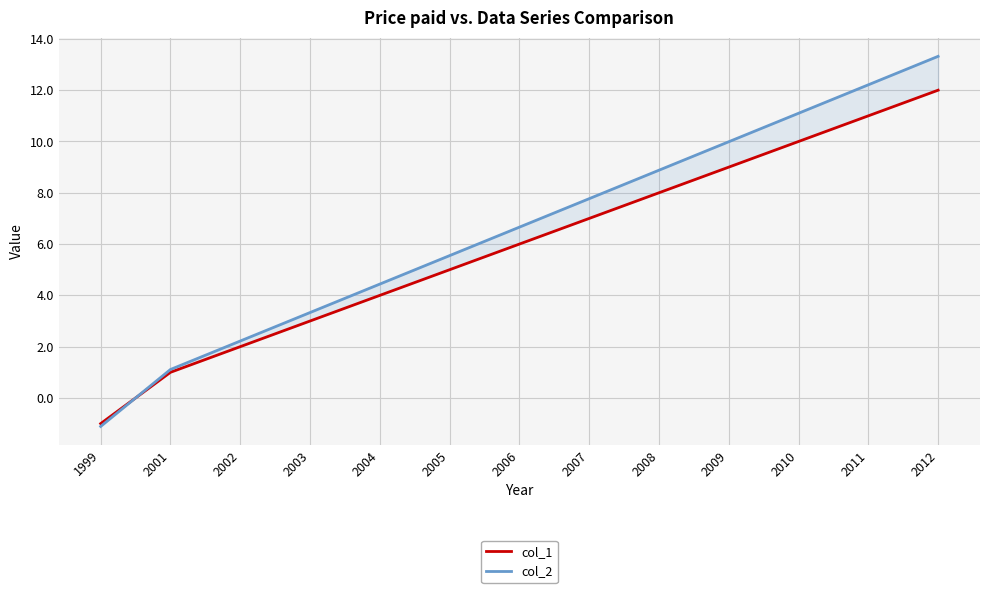

What is the value of the col_1 point at the 10th from the left?

9.0